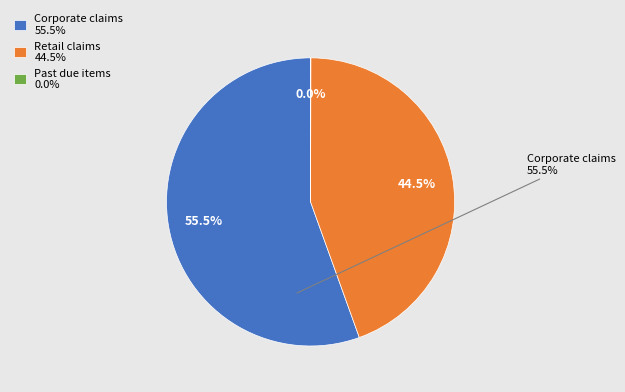

To the nearest percent, what is the combined percentage of Past due items and Retail claims?

45%